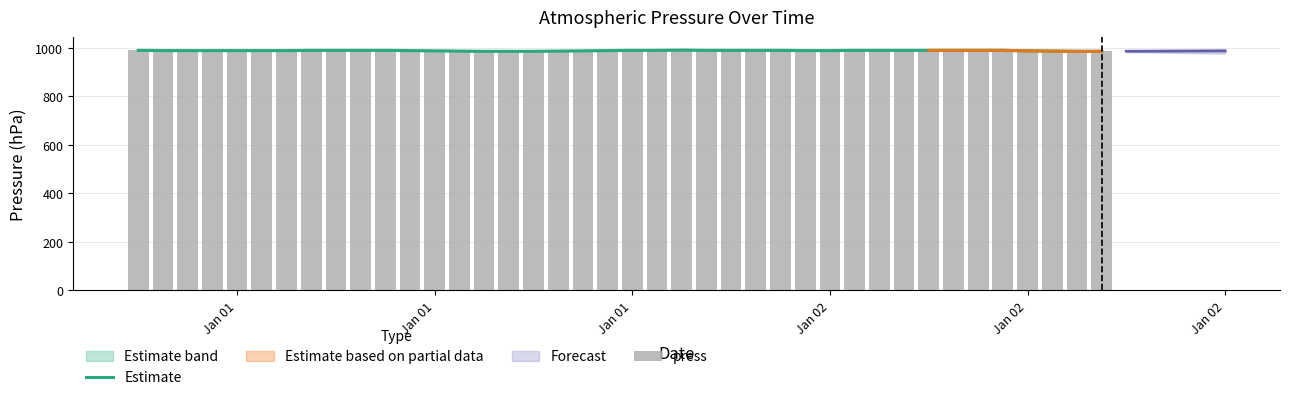

What is the maximum value for Estimate?

991